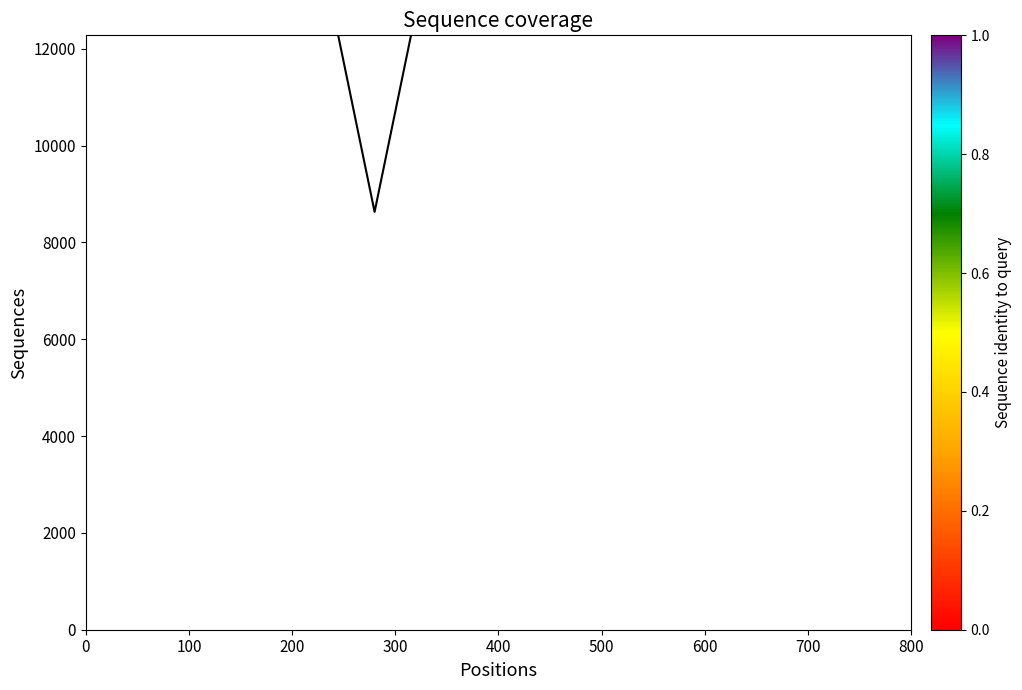

Is it true that the value at 14 is 3326.3?

False